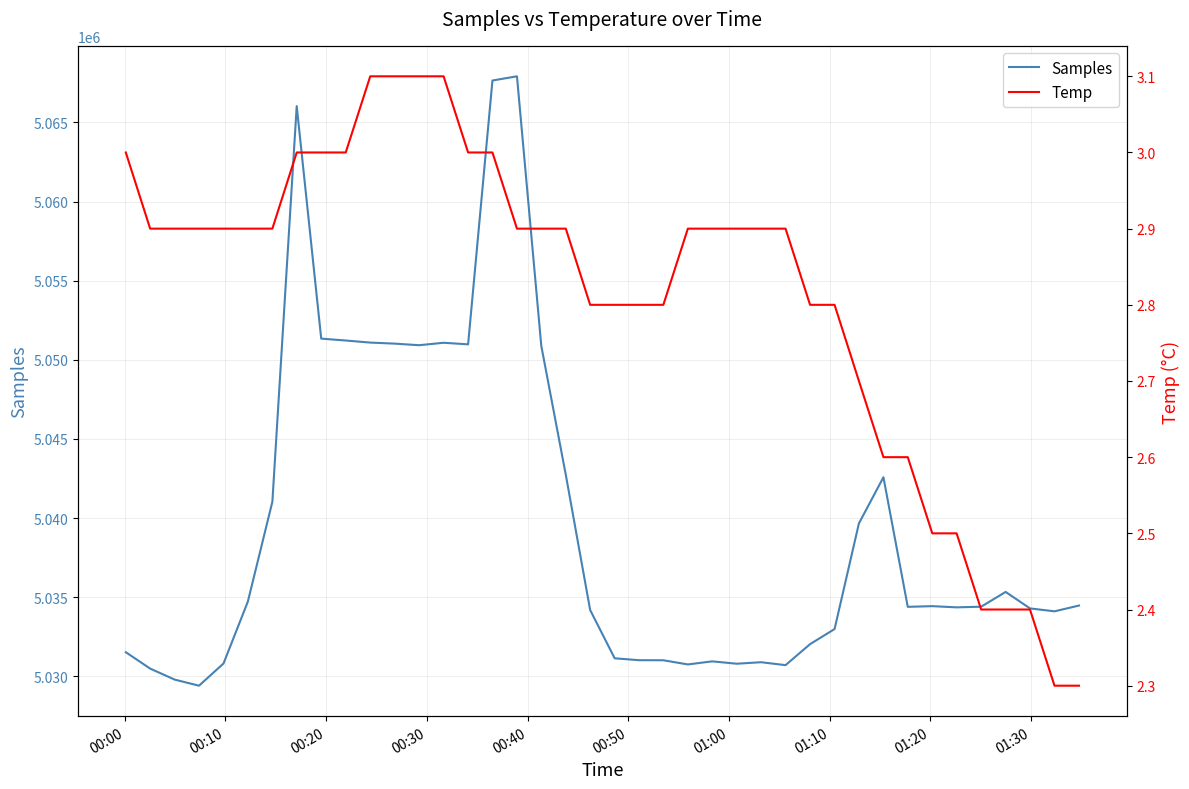

Does the chart display data point markers on the line(s)?

No